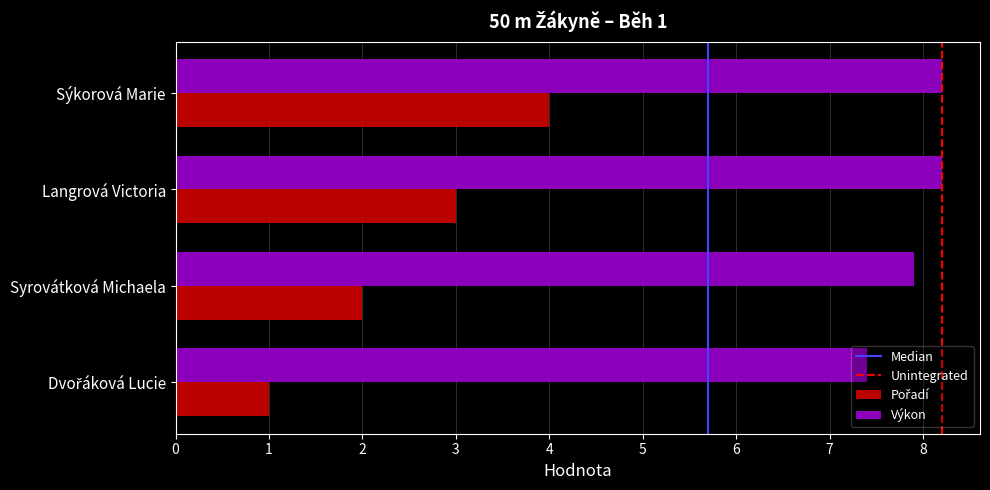

Which series has the largest total across all categories?

Výkon